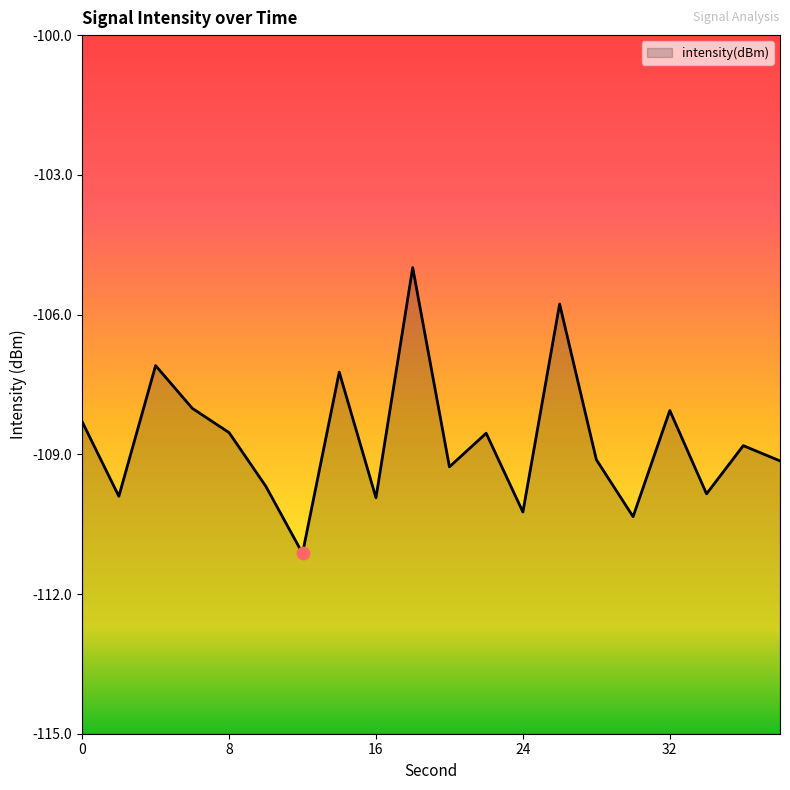

What is the change in value from 18 to 22?

-3.6